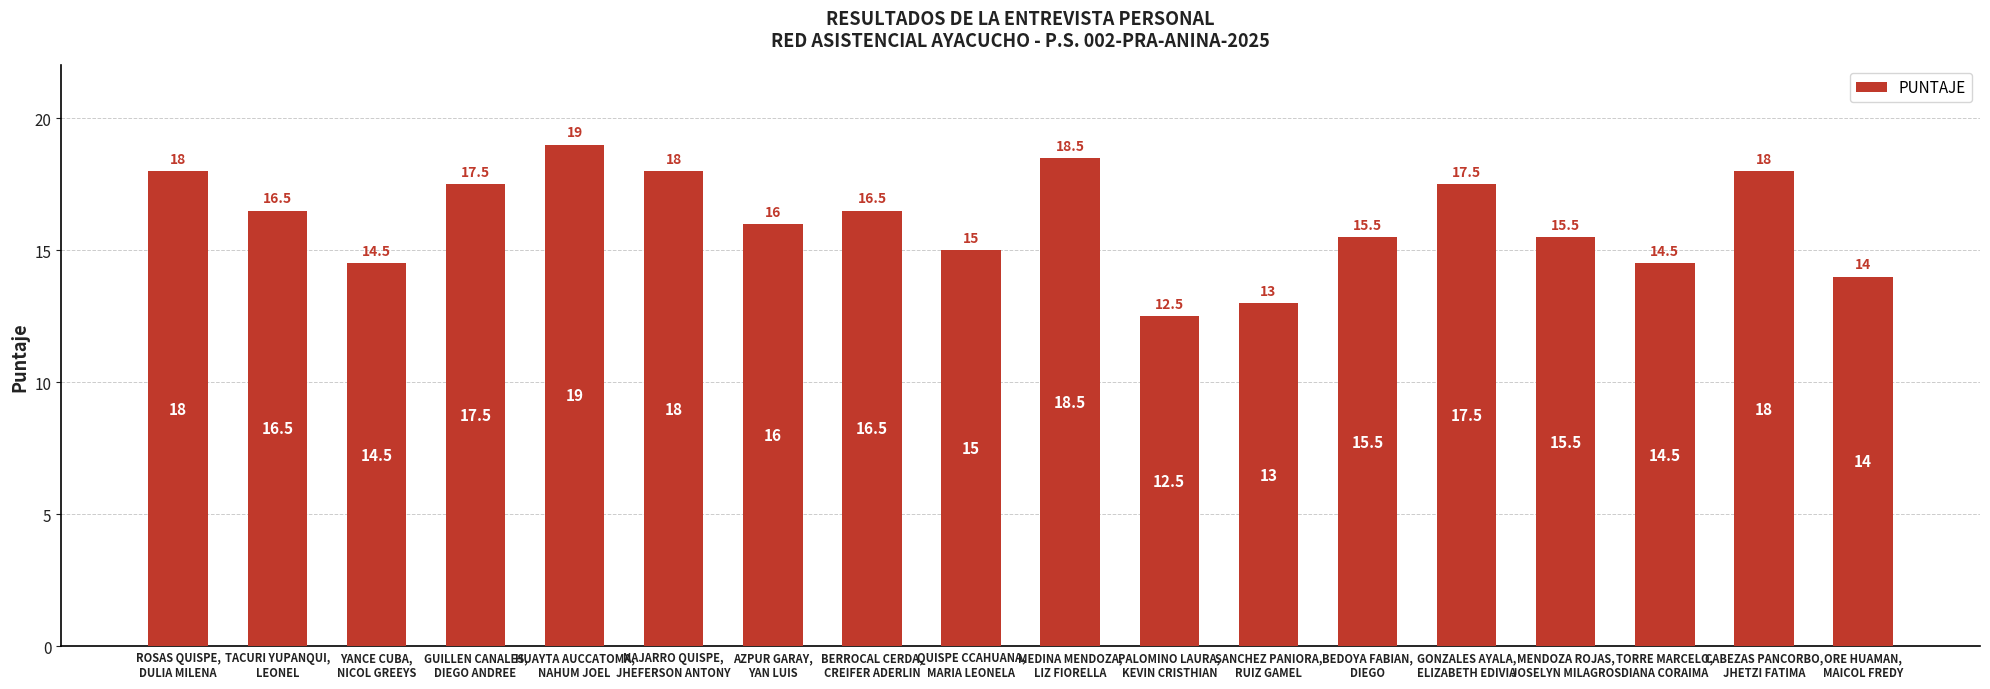

Reading left to right, what are all the values shown in this chart?

18.0	16.5	14.5	17.5	19.0	18.0	16.0	16.5	15.0	18.5	12.5	13.0	15.5	17.5	15.5	14.5	18.0	14.0